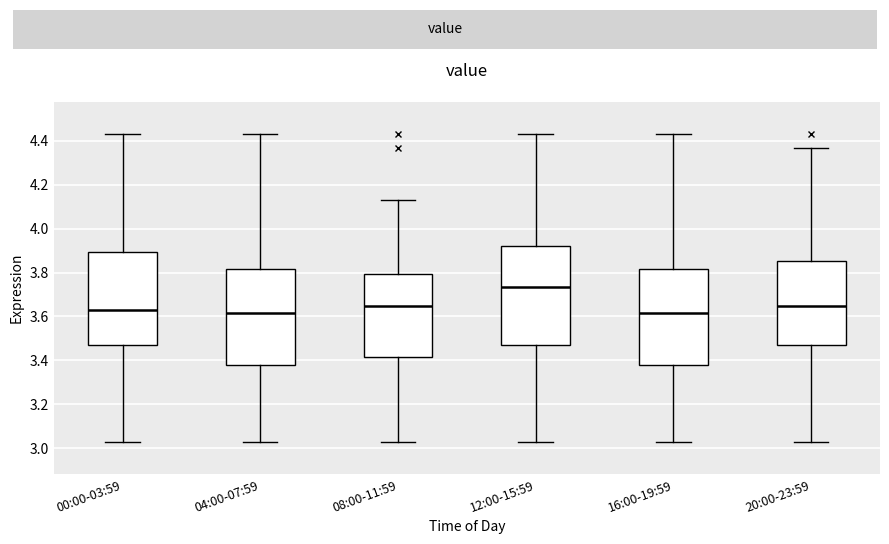

Reading left to right, transcribe this box plot: for each box, give where its median line is, the range the box spans, and where its two whiskers end, as read against the y-axis. The values are not printed on the chart, so give them approximately, as read against the axis.

00:00-03:59: median 3.64, box 3.48 to 3.90, whiskers 3.04 to 4.44
04:00-07:59: median 3.62, box 3.38 to 3.82, whiskers 3.04 to 4.44
08:00-11:59: median 3.66, box 3.42 to 3.80, whiskers 3.04 to 4.14
12:00-15:59: median 3.74, box 3.48 to 3.92, whiskers 3.04 to 4.44
16:00-19:59: median 3.62, box 3.38 to 3.82, whiskers 3.04 to 4.44
20:00-23:59: median 3.66, box 3.48 to 3.86, whiskers 3.04 to 4.38